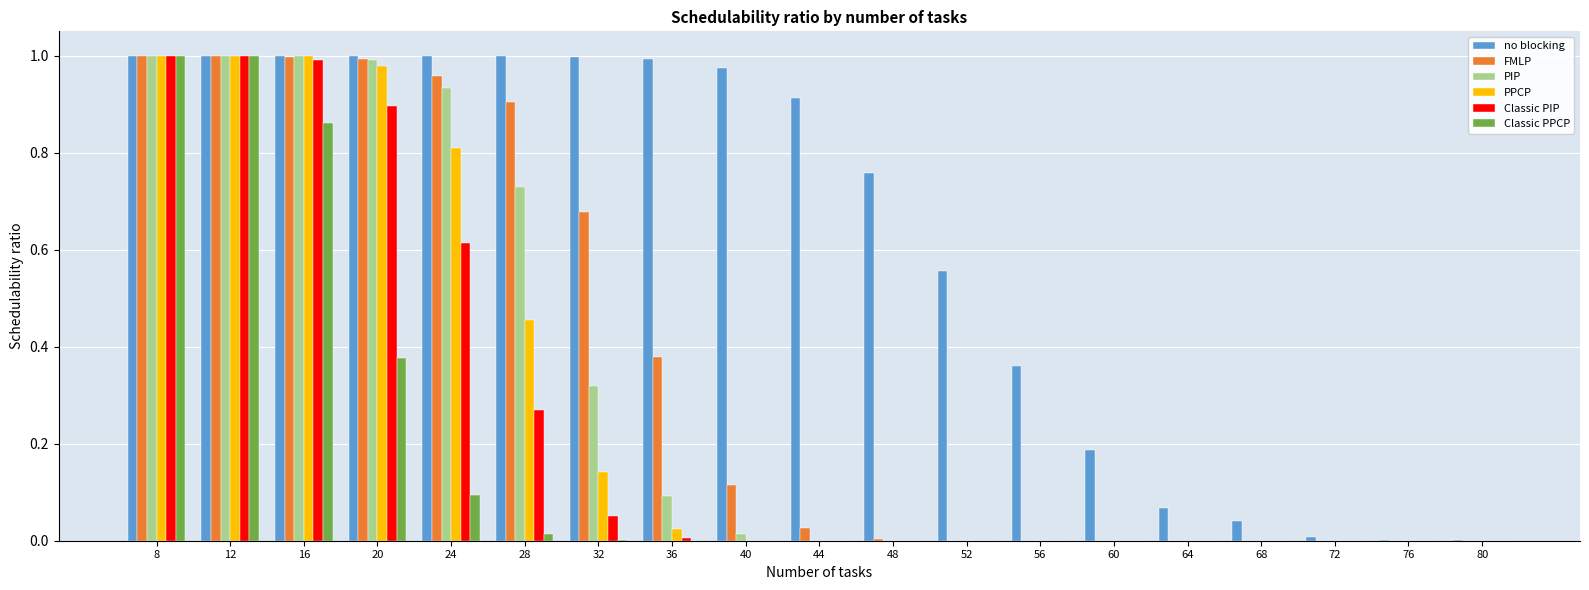

Which series has the largest total across all categories?

no blocking